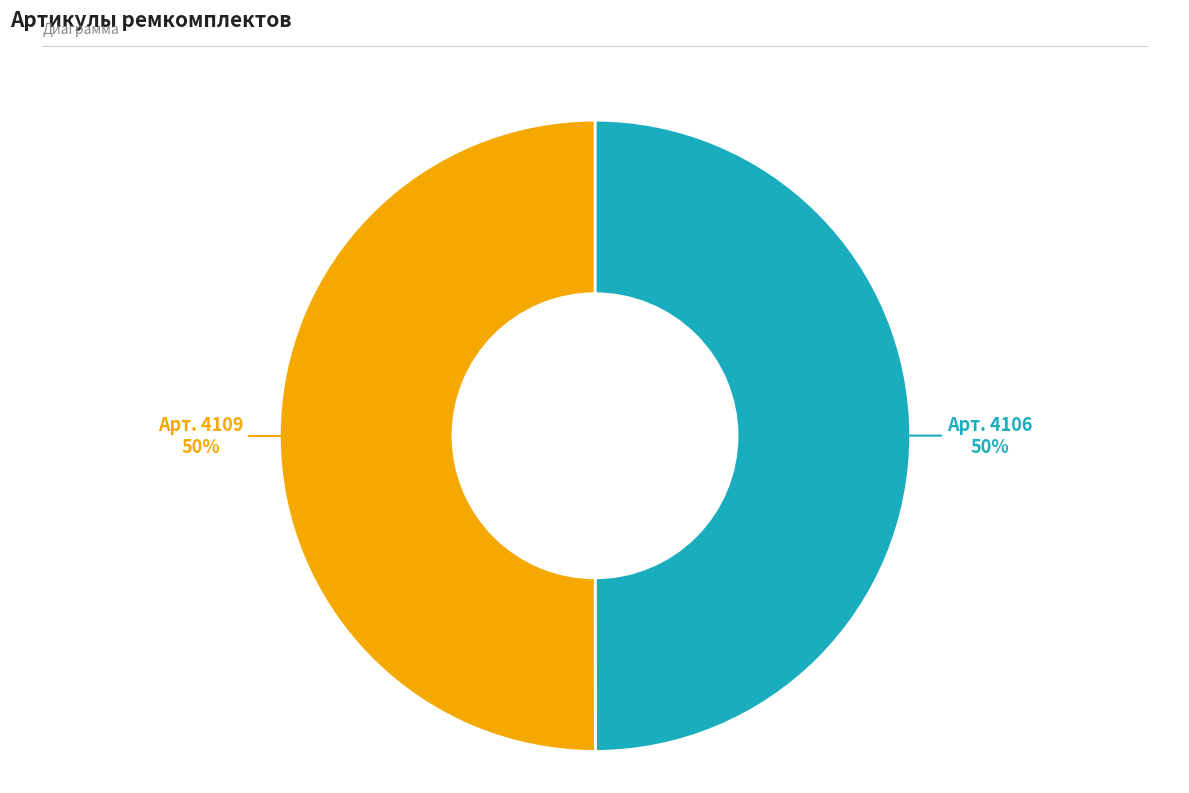

To the nearest percent, what is the average slice percentage?

50%